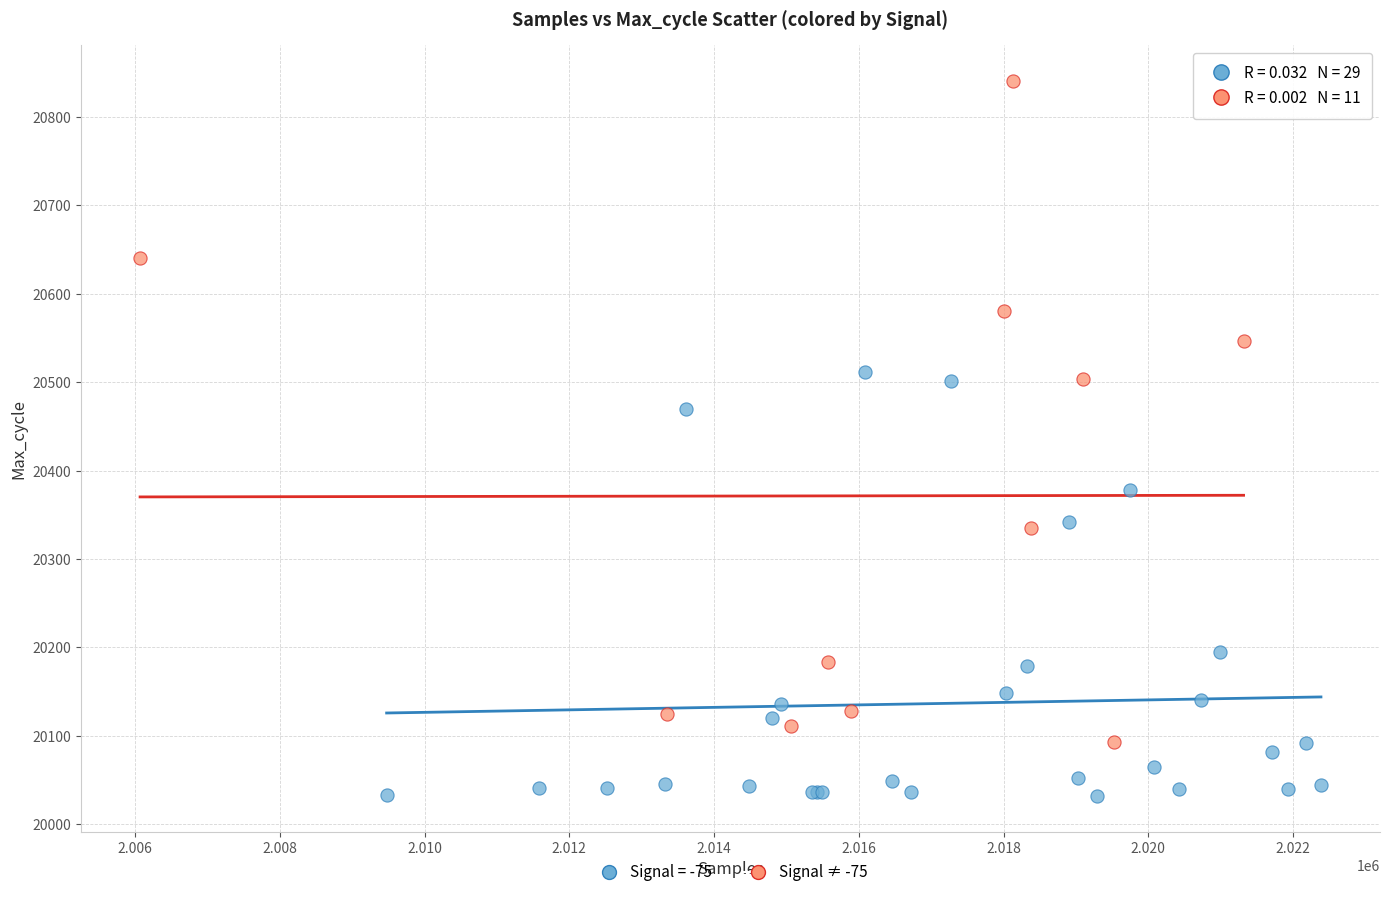

Which series reaches the minimum Y coordinate?

Signal = -75